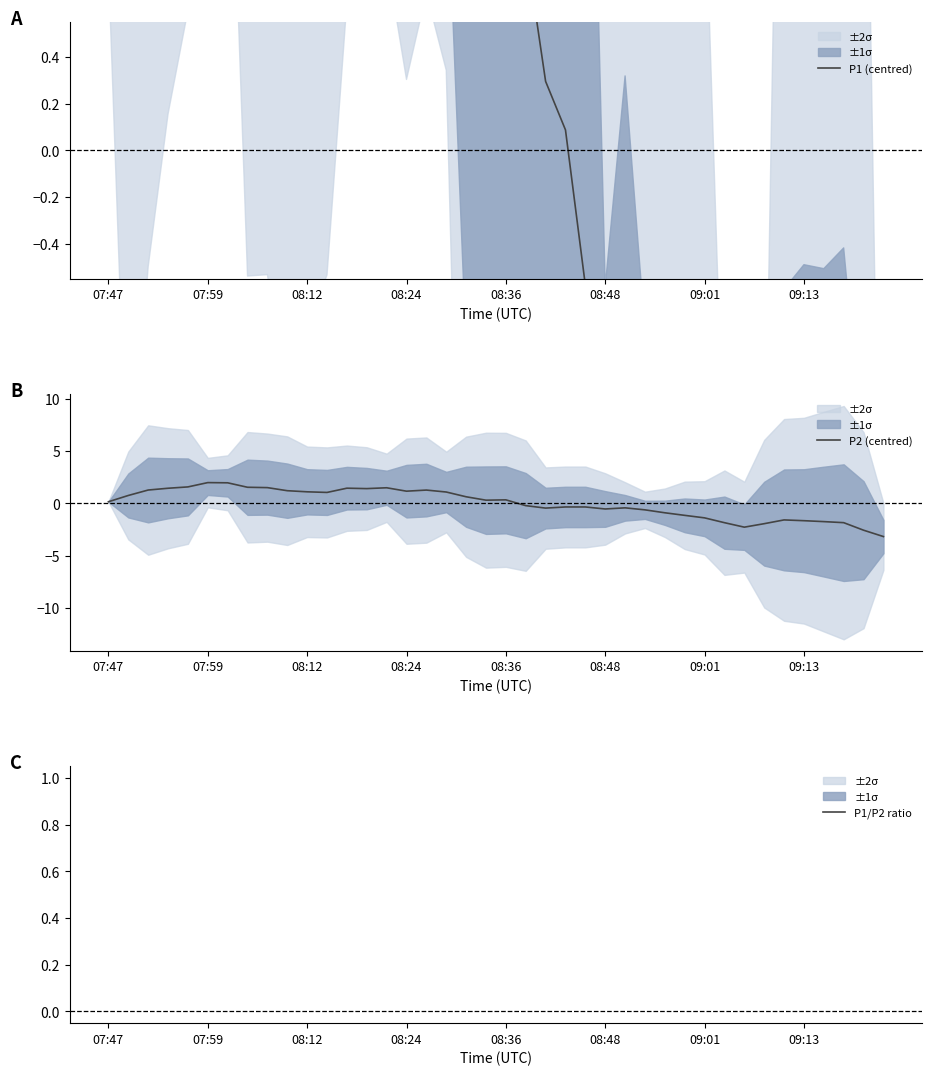

Reading right to left, transcribe all the data shown in this chart.

P1 (centred): -6.2	-5.1	-3.9	-4.4	-4.3	-4.4	-5.8	-5.9	-4.9	-3.3	-2.5	-2.1	-2.2	-1.5	-2.1	-0.6	0.1	0.3	0.9	1.9	0.9	1.2	2.2	1.8	2.1	2.8	2.8	3.1	2.8	2.5	2.7	3.5	3.4	4.2	4.9	4.0	3.7	3.5	3.2	0.8
P2 (centred): -3.2	-2.6	-1.8	-1.7	-1.6	-1.6	-1.9	-2.3	-1.8	-1.4	-1.1	-0.9	-0.6	-0.4	-0.5	-0.3	-0.3	-0.4	-0.2	0.3	0.3	0.6	1.1	1.3	1.2	1.5	1.4	1.5	1.1	1.1	1.2	1.5	1.5	2.0	2.0	1.6	1.5	1.3	0.8	0.2
P1/P2 ratio: 1.9	1.9	1.9	1.8	1.8	1.8	1.7	1.8	1.8	1.9	1.9	1.9	1.8	1.9	1.8	1.9	2.0	2.0	2.0	2.0	1.9	1.9	1.9	1.9	1.9	1.9	1.9	1.9	2.0	1.9	1.9	2.0	1.9	1.9	2.0	2.0	2.0	2.0	2.0	1.9